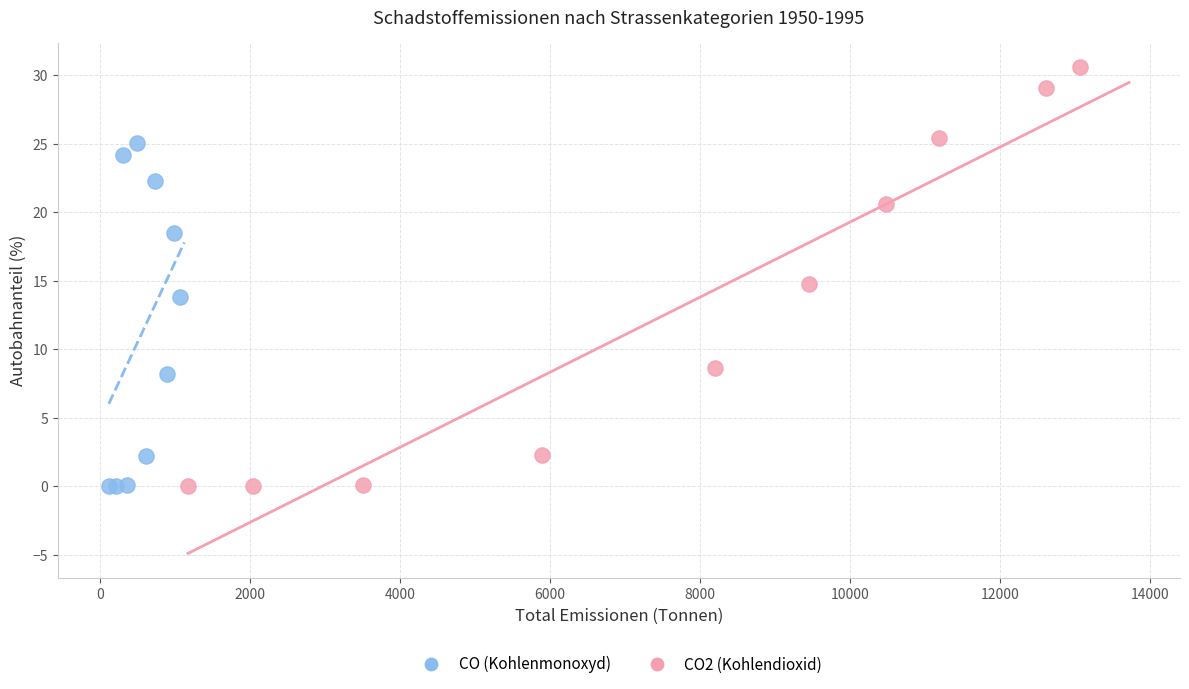

What are all the series names shown in the legend?

CO (Kohlenmonoxyd), CO2 (Kohlendioxid)